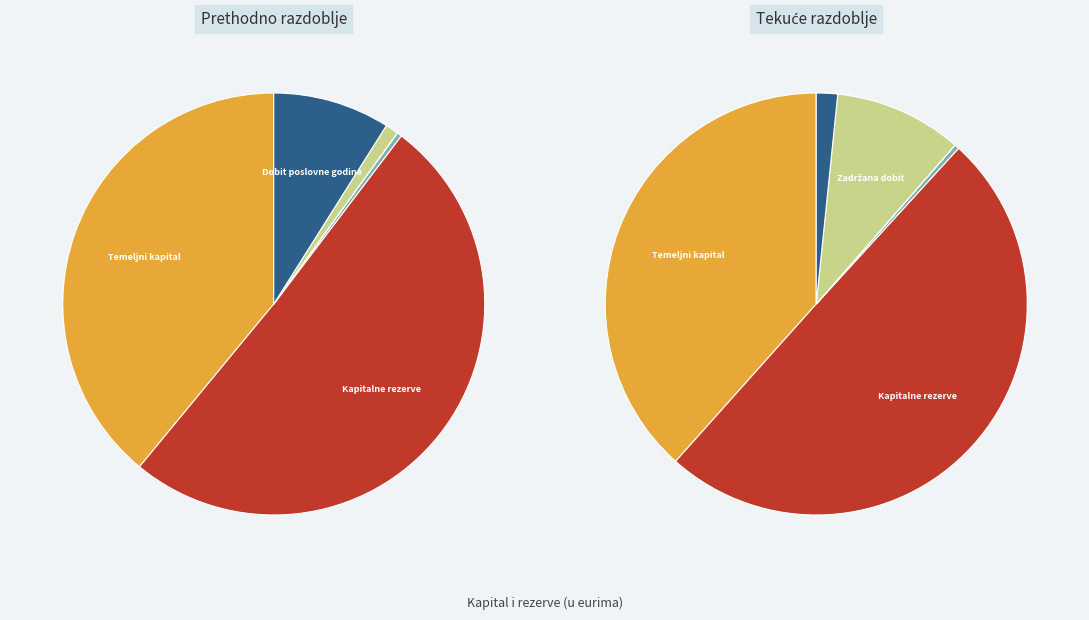

What percentage is the Kapitalne rezerve slice, to the nearest percent?

50%